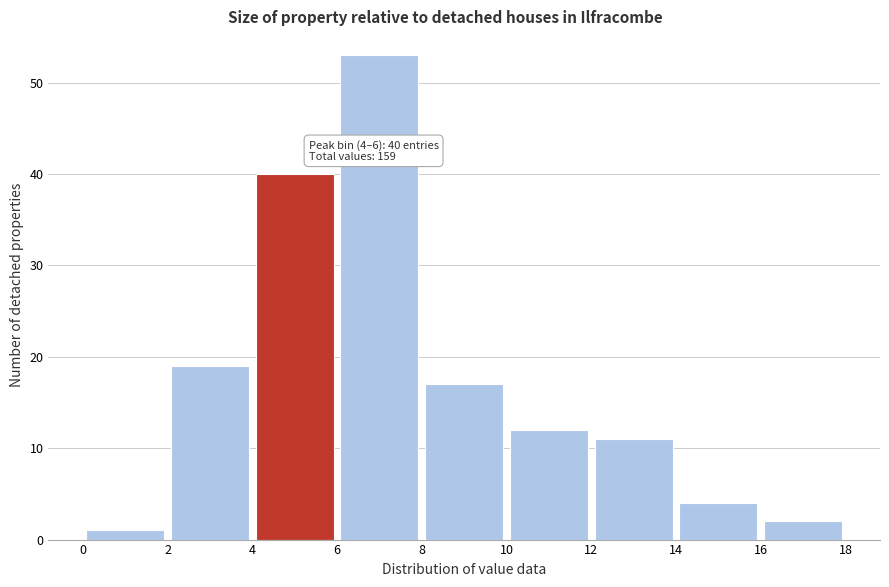

Which range on the x-axis has the tallest bar?

6 to 8